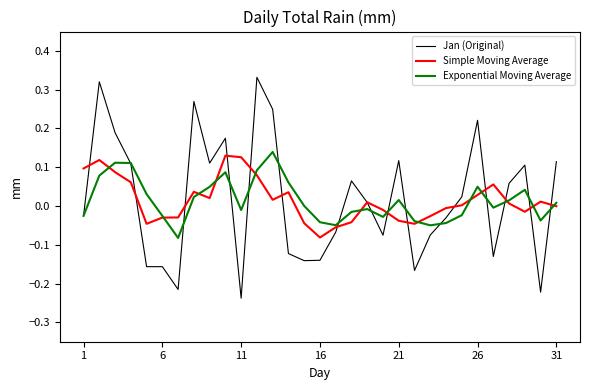

Which series has the largest range (max minus min)?

Jan (Original)